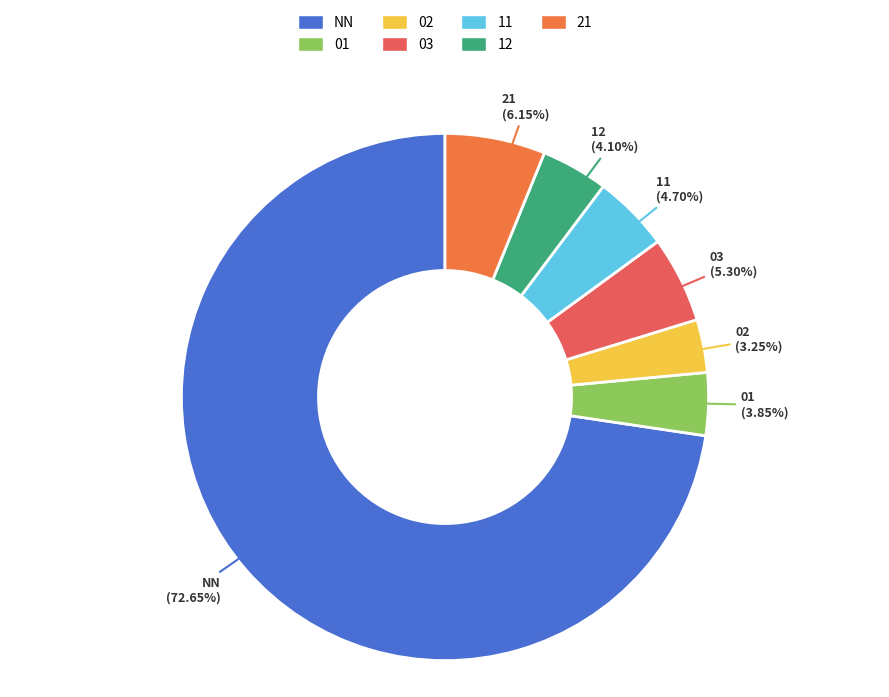

To the nearest percent, what percentage of the pie is 01?

4%